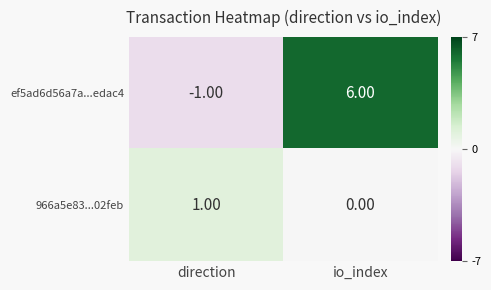

Which category has the lowest value across all series?

direction